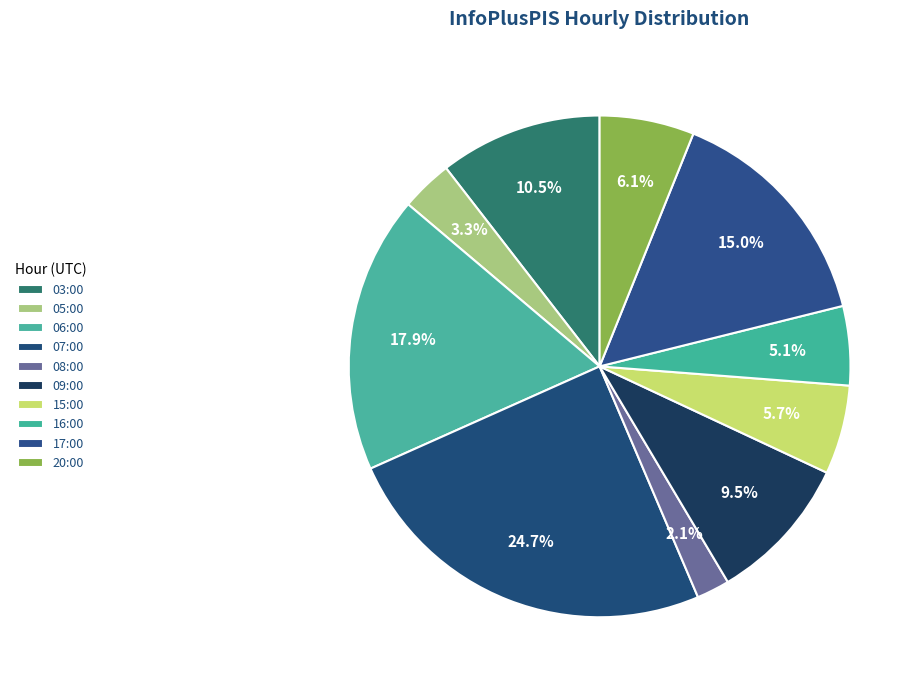

To the nearest percent, what percentage of the pie is 05:00?

3%